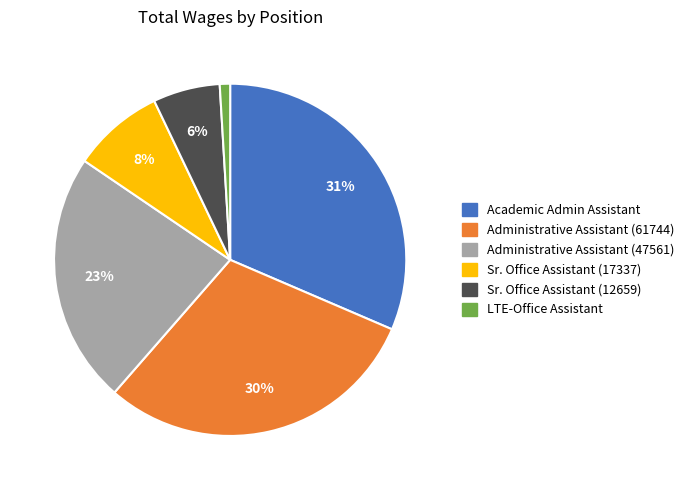

To the nearest percent, what is the combined percentage of Academic Admin Assistant and LTE-Office Assistant?

32%